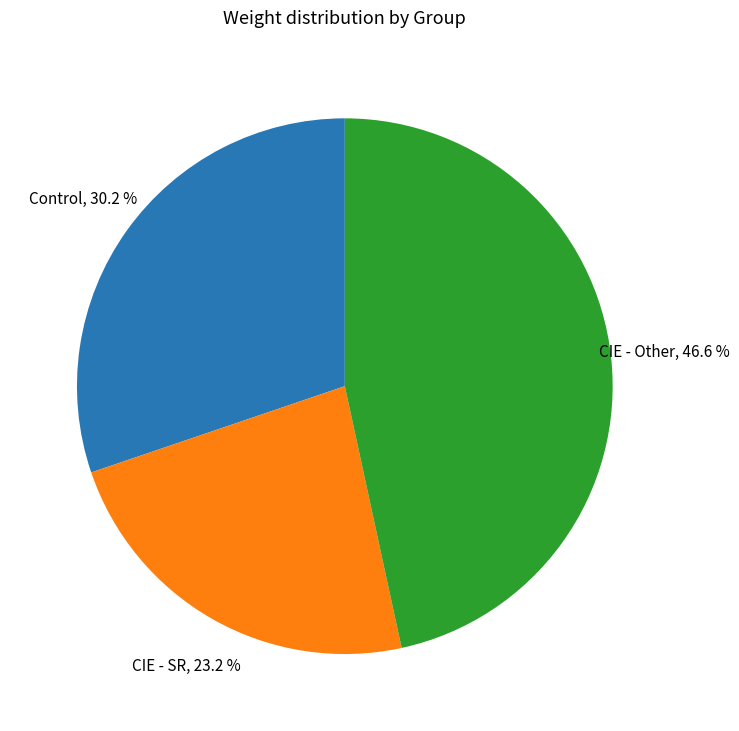

Approximately how many times larger is the value at Control compared to CIE - SR?

1.3